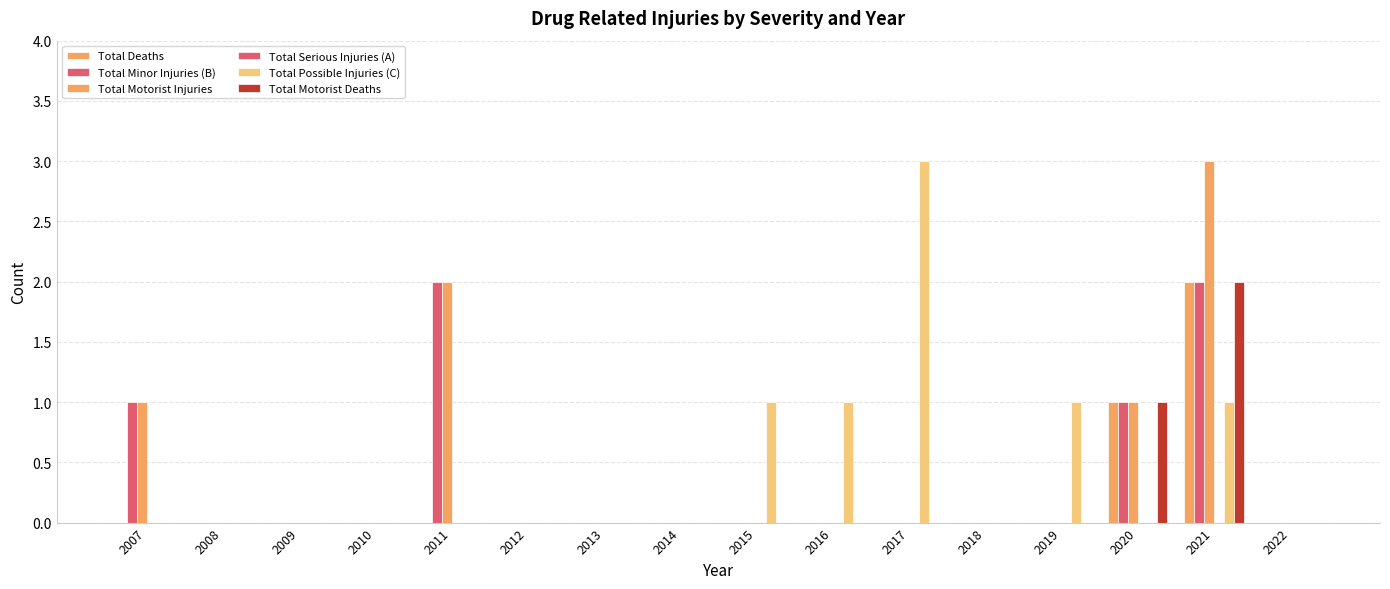

What is the sum of the Total Minor Injuries (B) values at 2021 and 2008?

2